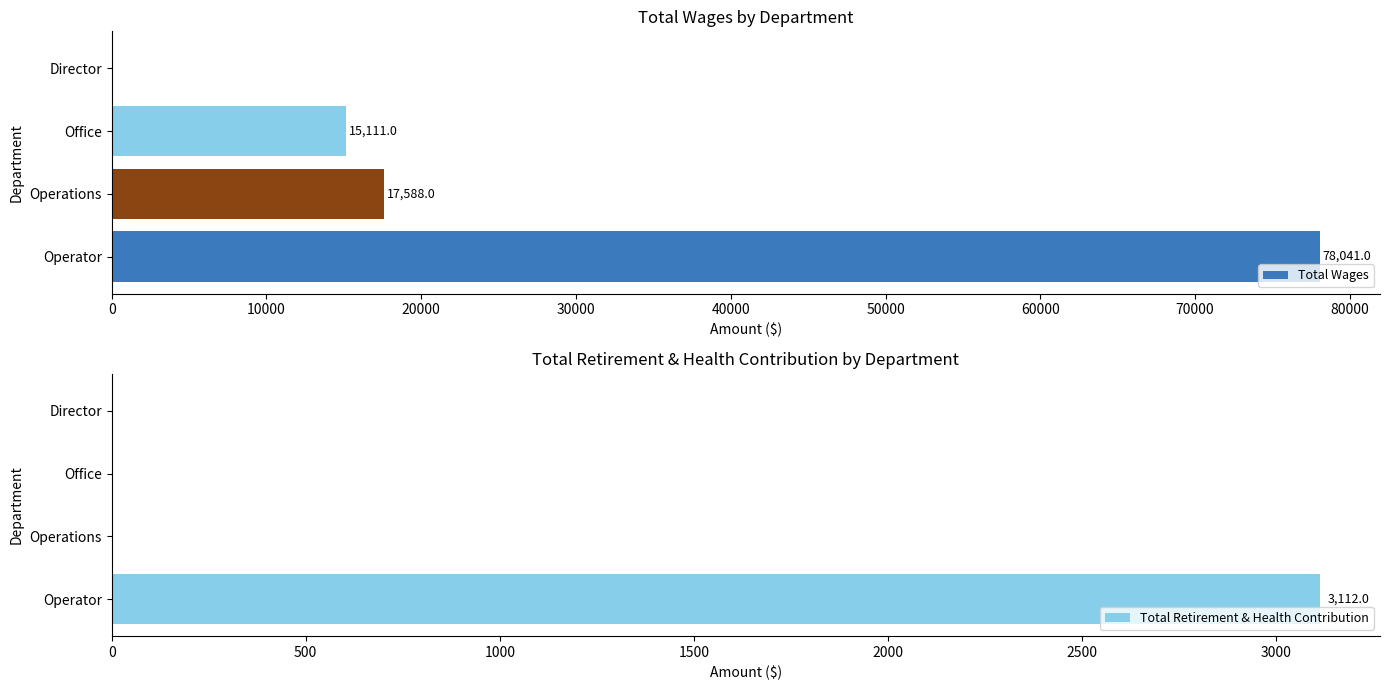

Read the Total Wages value at Operations.

17588